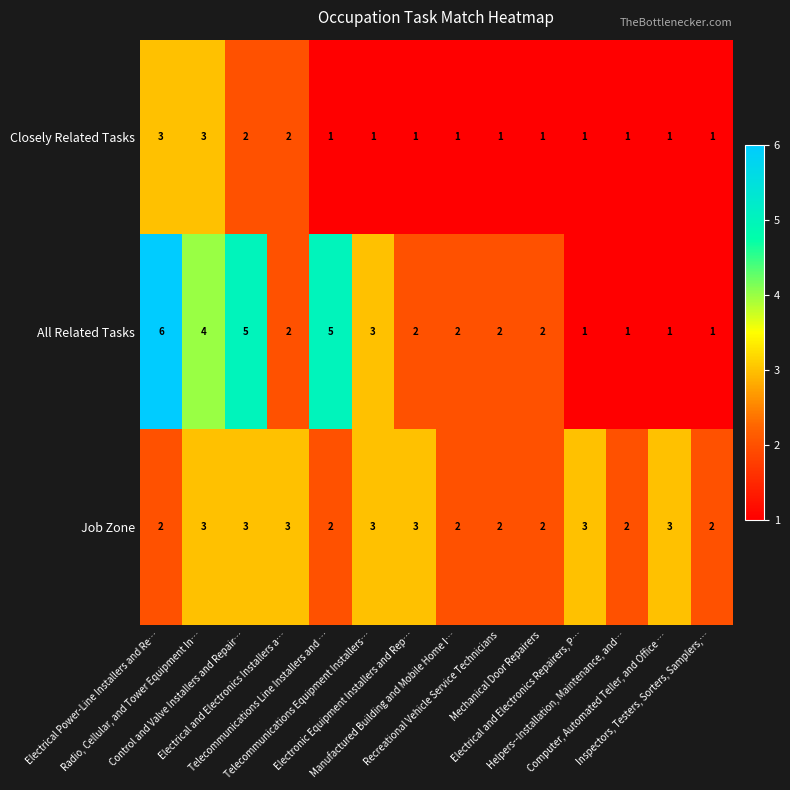

At Electronic Equipment Installers and Rep…, list the series in order from smallest to largest.

Closely Related Tasks, All Related Tasks, Job Zone